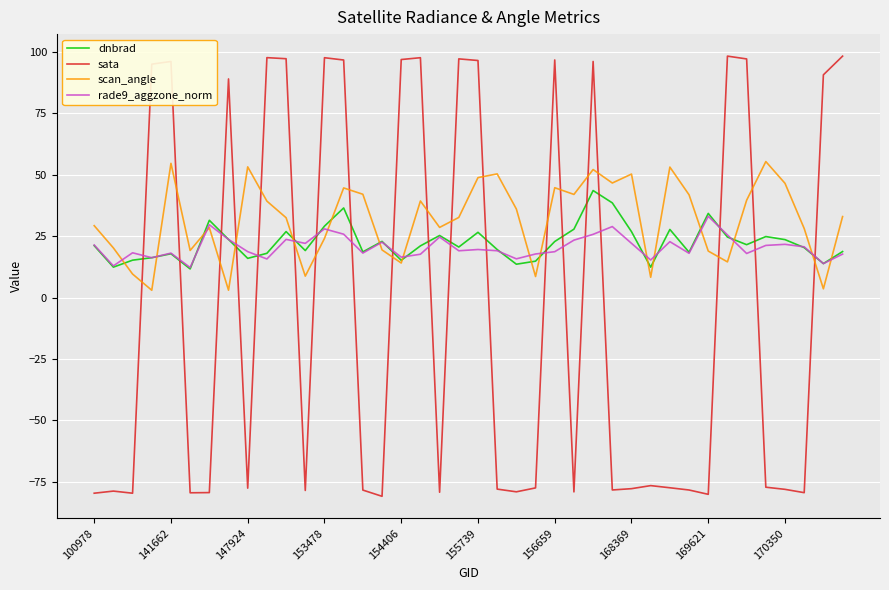

Which series has the largest total across all categories?

scan_angle